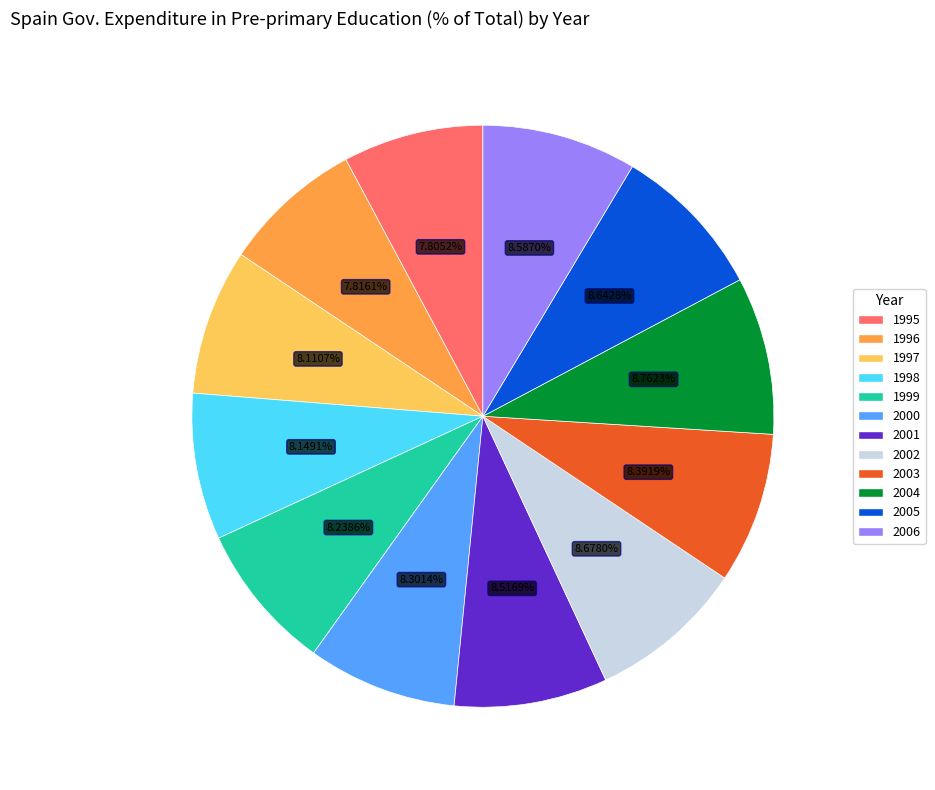

What is the total percentage of 1998 and 2001?

16.7%